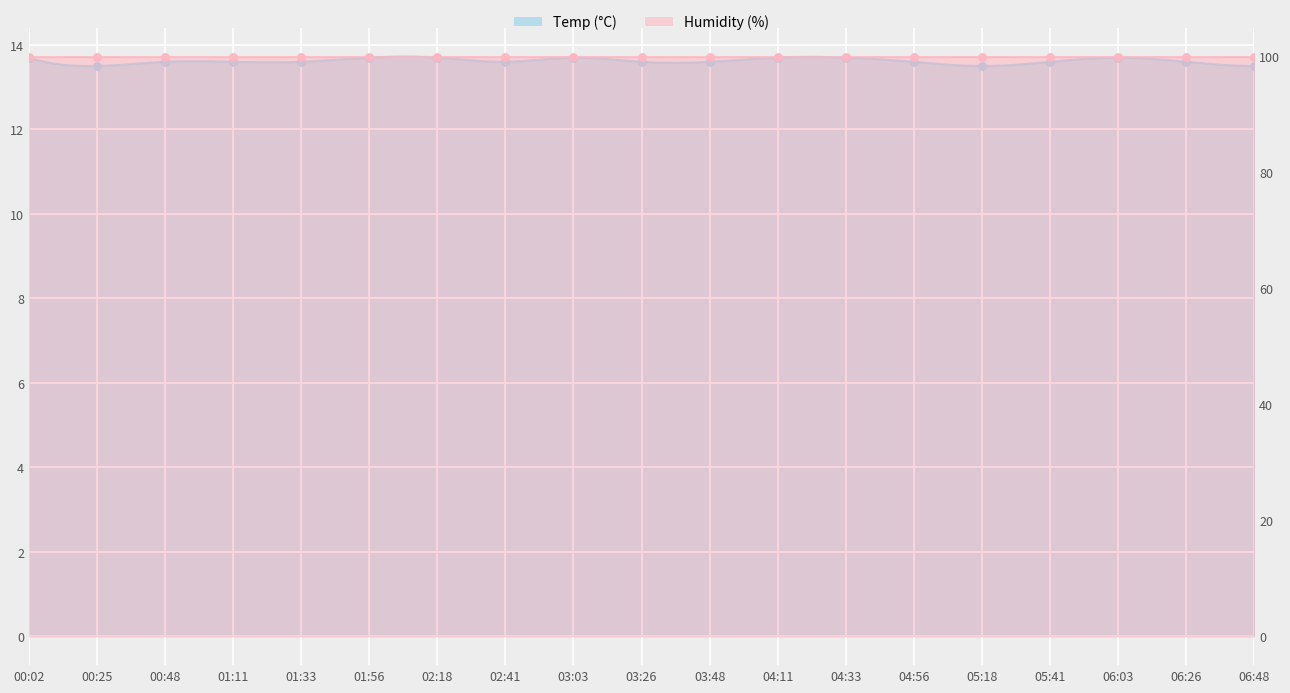

Which has a higher value, 01:33 or 03:03?

03:03